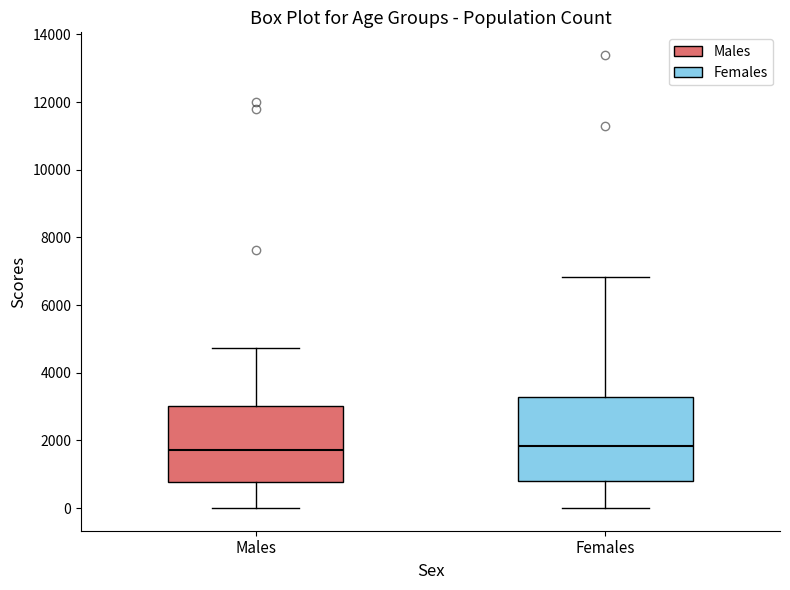

Reading left to right, read every box against the y-axis: the position of its median line, the range the box covers, and the ends of its whiskers. The values are not printed on the chart, so give them approximately, as read against the axis.

Males: median 1800, box 800 to 3000, whiskers 0 to 4800
Females: median 1800, box 800 to 3200, whiskers 0 to 6800